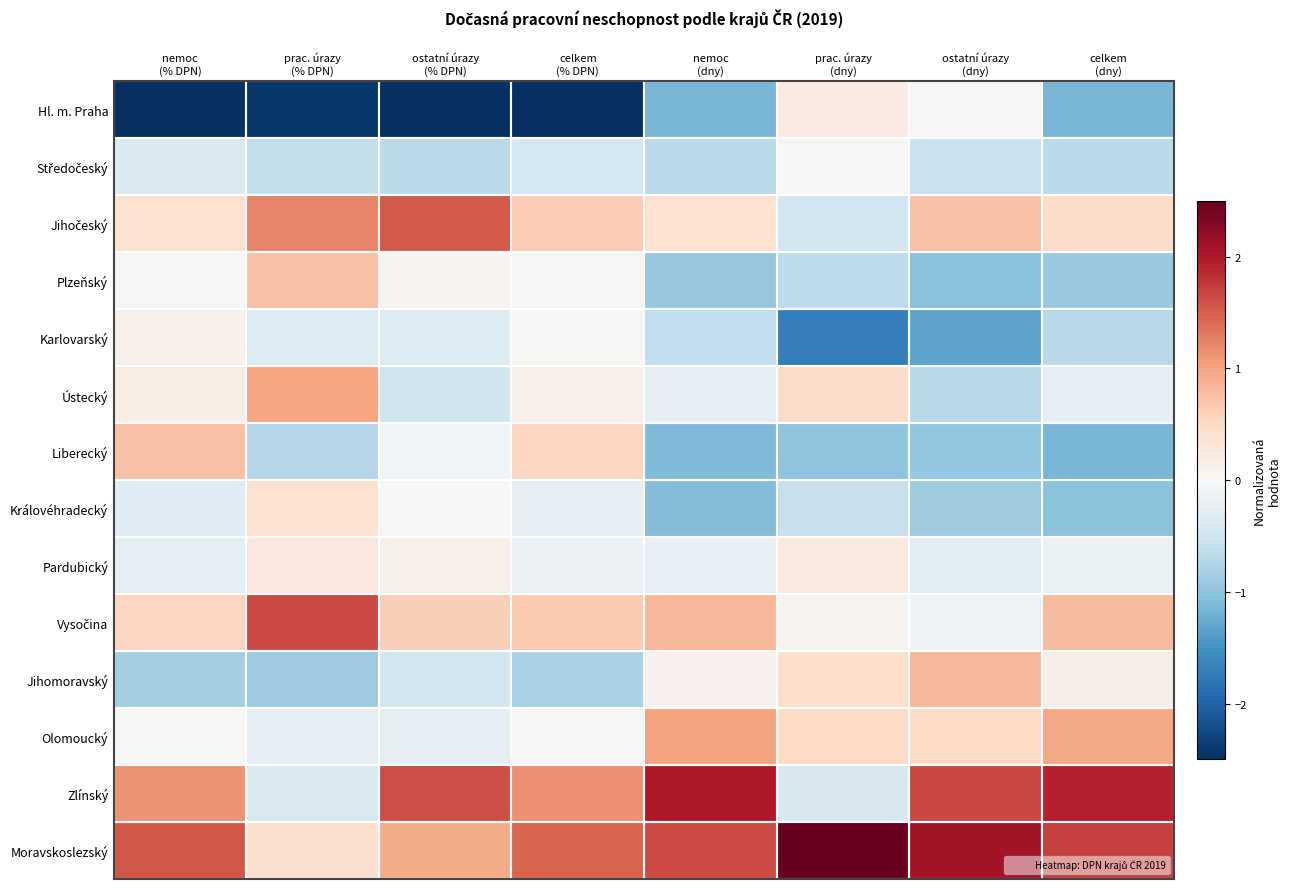

Which series changed the most between prac. úrazy (% DPN) and nemoc (dny)?

Zlínský